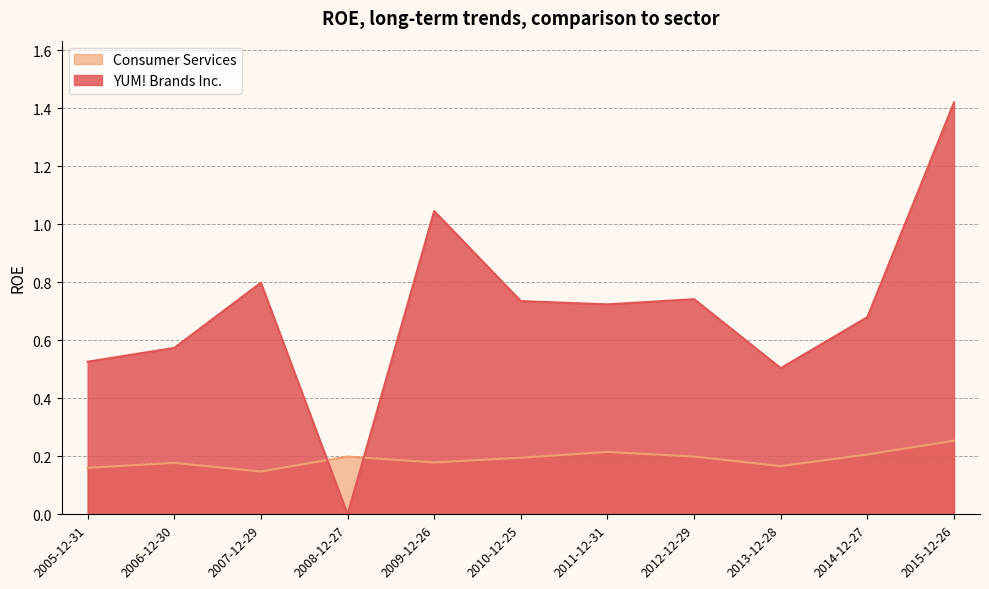

Where is the first local minimum for YUM! Brands Inc.?

2008-12-27